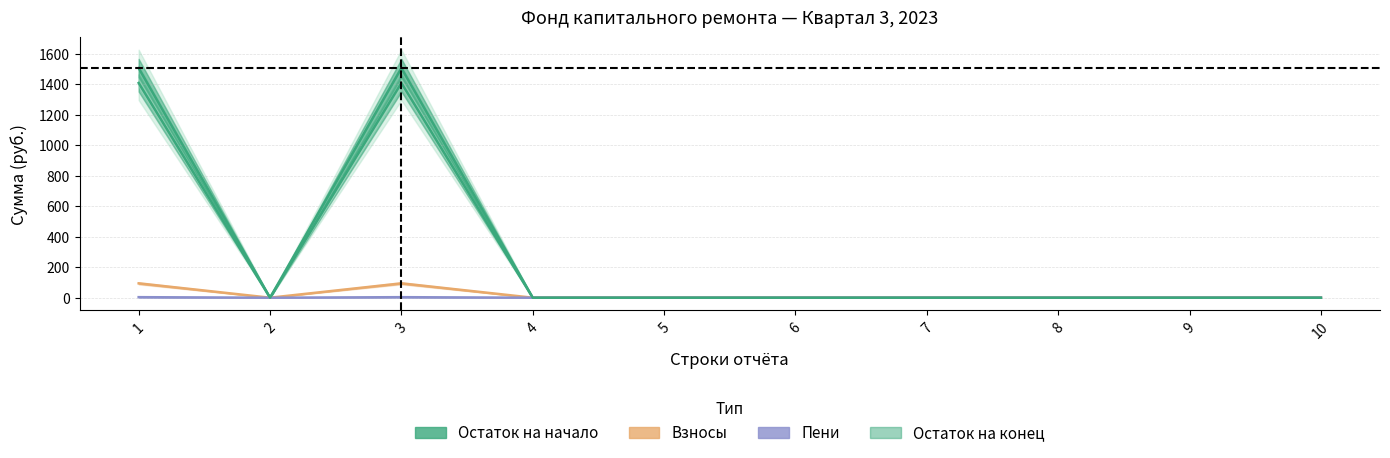

Reading left to right, list all the values displayed in this chart.

Остаток на начало: 1407.6	0.0	1407.6	0.0	0.0	0.0	0.0	0.0	0.0	0.0
Взносы: 94.2	0.0	94.2	0.0	0.0	0.0	0.0	0.0	0.0	0.0
Пени: 3.6	0.0	3.6	0.0	0.0	0.0	0.0	0.0	0.0	0.0
Остаток на конец: 1505.4	0.0	1505.4	0.0	0.0	0.0	0.0	0.0	0.0	0.0